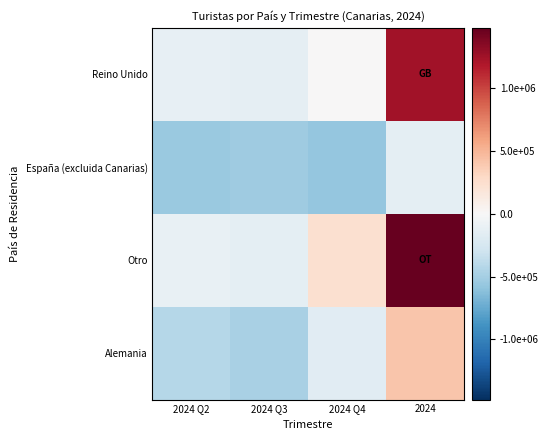

Rank the series at 2024 Q4 from lowest to highest value.

España (excluida Canarias), Alemania, Reino Unido, Otro